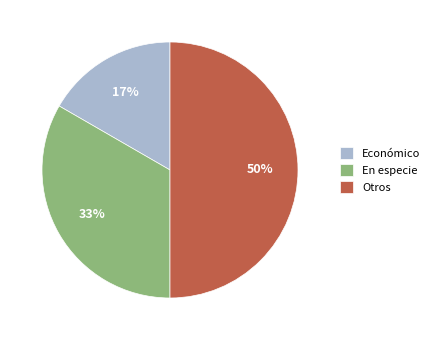

Which category has the smallest portion of the pie?

Económico